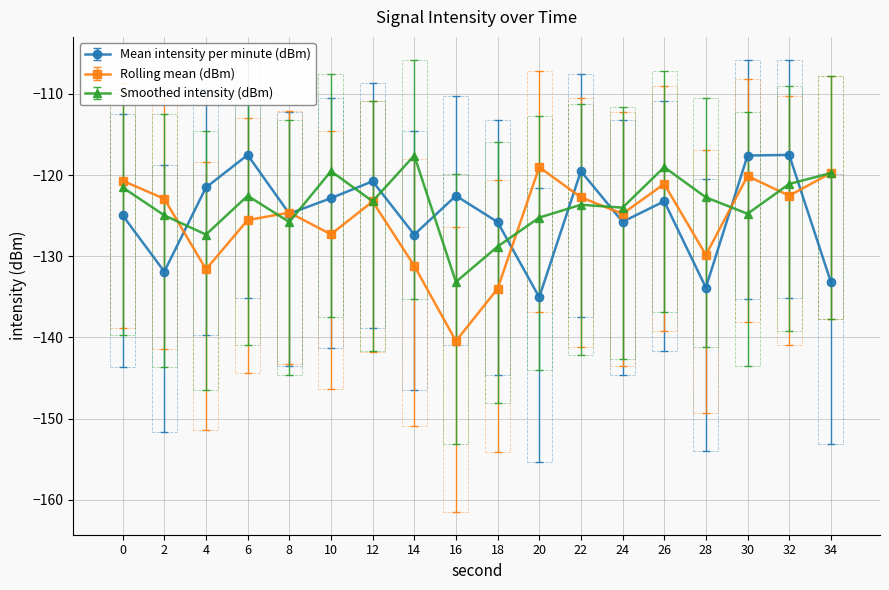

The Smoothed intensity (dBm) series shows -119.0 at 26. True or false?

True